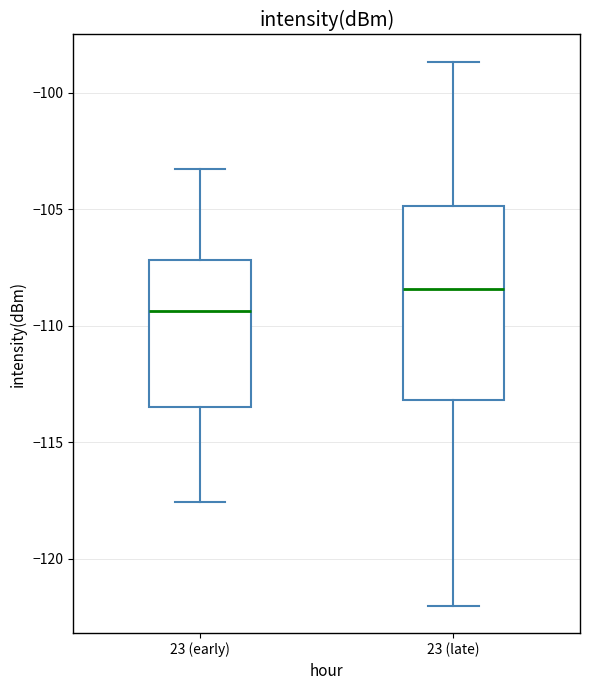

Reading left to right, transcribe this box plot: for each box, give where its median line is, the range the box spans, and where its two whiskers end, as read against the y-axis. The values are not printed on the chart, so give them approximately, as read against the axis.

23 (early): median -109.5, box -113.5 to -107.0, whiskers -117.5 to -103.5
23 (late): median -108.5, box -113.0 to -105.0, whiskers -122.0 to -98.5